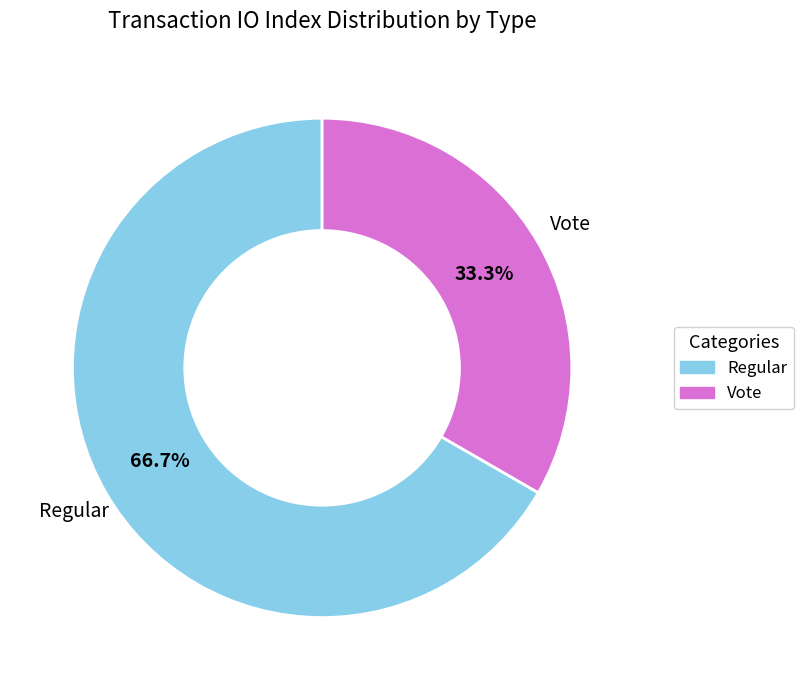

What is the largest slice in the pie chart?

Regular